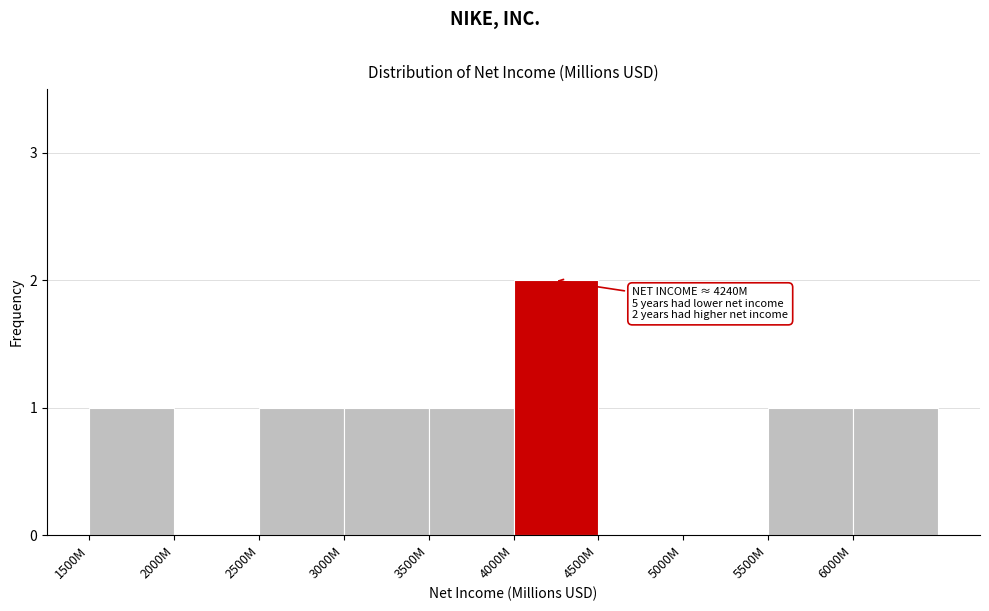

Reading left to right, transcribe all the data shown in this chart.

1500M=1	2000M=0	2500M=1	3000M=1	3500M=1	4000M=2	4500M=0	5000M=0	5500M=1	6000M=1